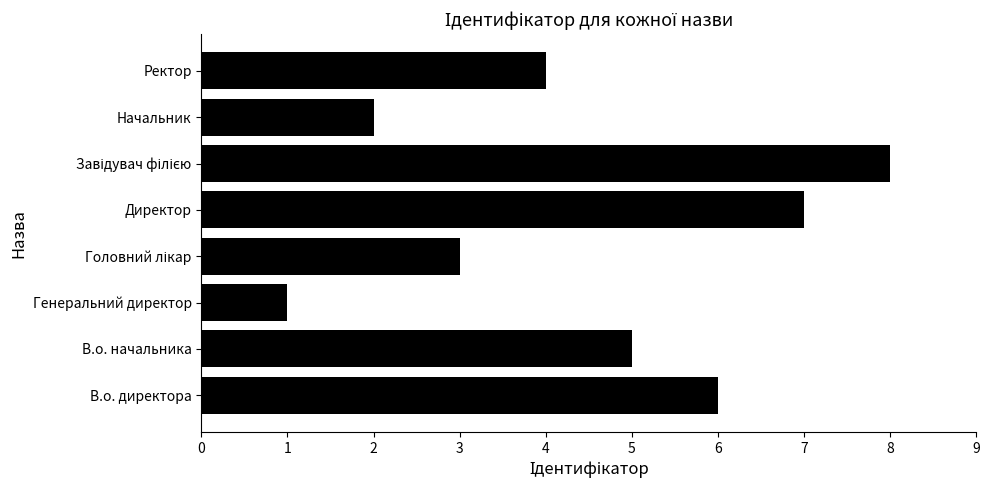

Which category has the lowest value across all series?

Генеральний директор